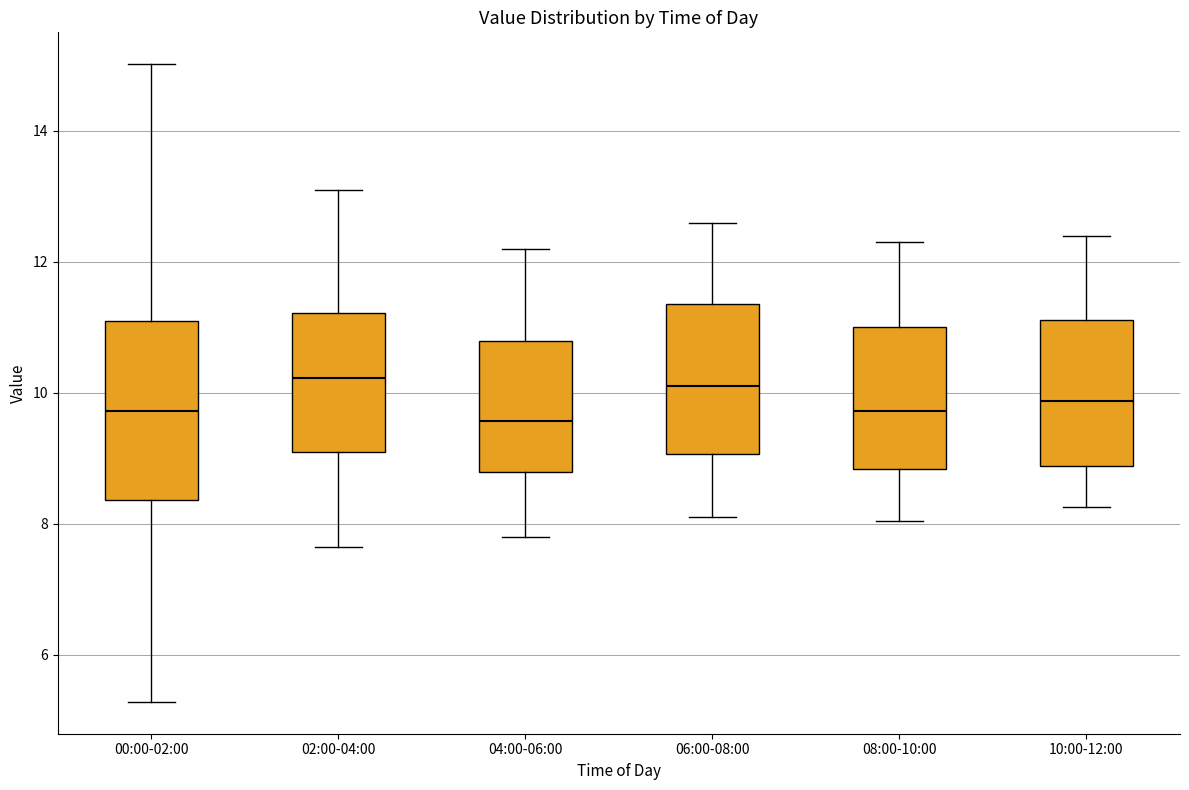

Reading left to right, transcribe this box plot: for each box, give where its median line is, the range the box spans, and where its two whiskers end, as read against the y-axis. The values are not printed on the chart, so give them approximately, as read against the axis.

00:00-02:00: median 9.8, box 8.4 to 11.0, whiskers 5.2 to 15.0
02:00-04:00: median 10.2, box 9.2 to 11.2, whiskers 7.6 to 13.2
04:00-06:00: median 9.6, box 8.8 to 10.8, whiskers 7.8 to 12.2
06:00-08:00: median 10.2, box 9.0 to 11.4, whiskers 8.2 to 12.6
08:00-10:00: median 9.8, box 8.8 to 11.0, whiskers 8.0 to 12.4
10:00-12:00: median 9.8, box 8.8 to 11.2, whiskers 8.2 to 12.4